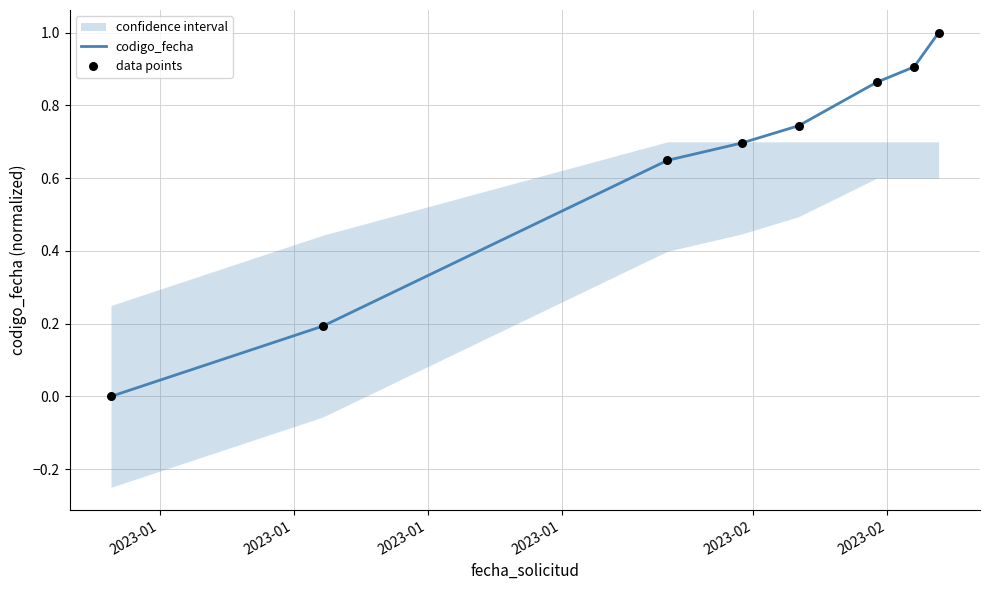

What is the highest value of the codigo_fecha series?

1.0